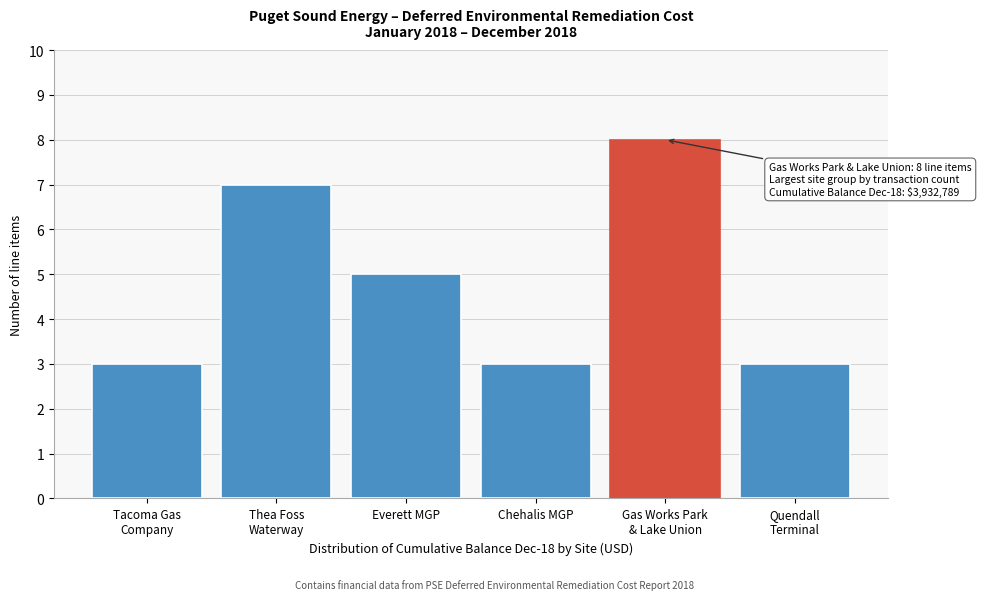

Reading left to right, extract all data points from this chart.

3	7	5	3	8	3